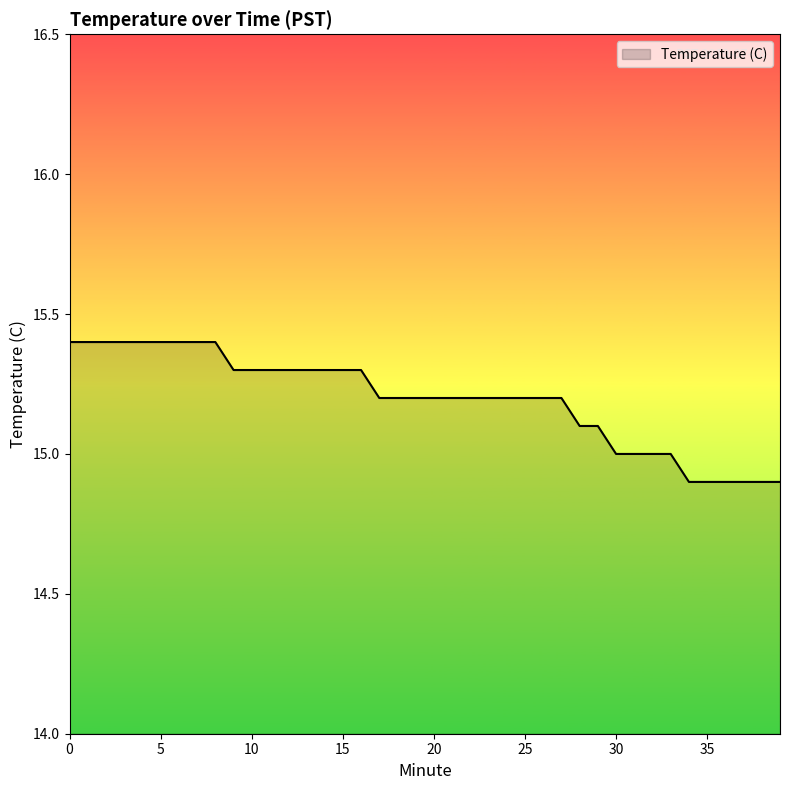

What is the maximum value shown in the chart?

15.4